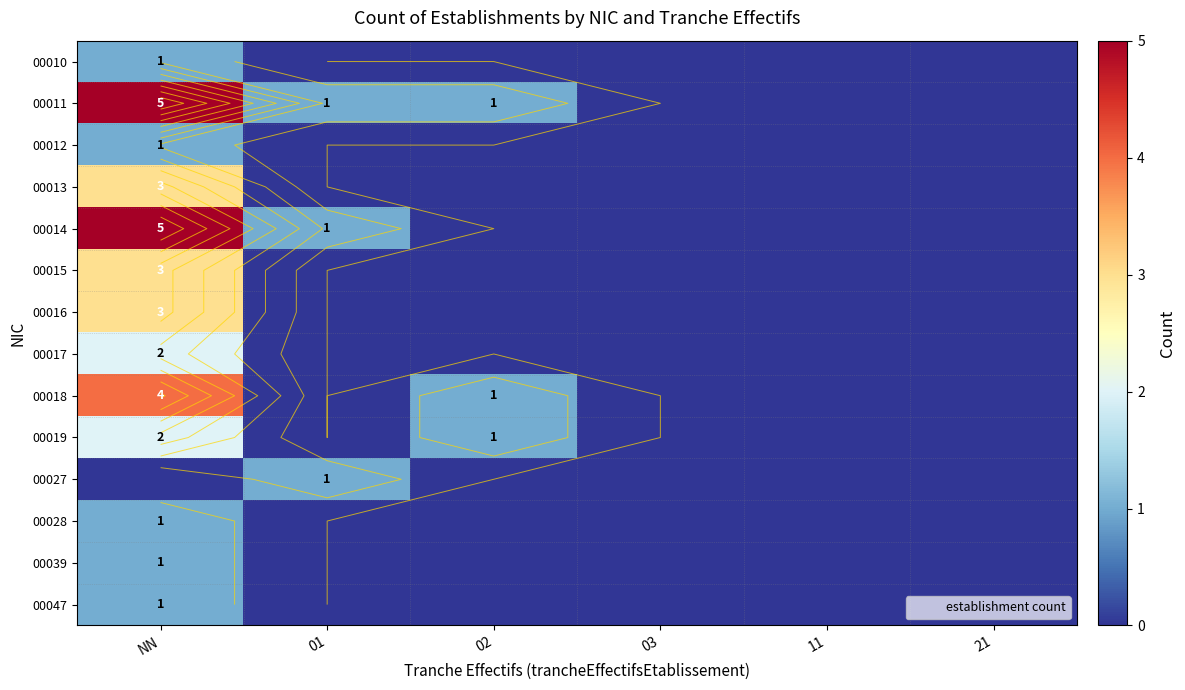

The 00039 series shows 0 at 01. True or false?

True